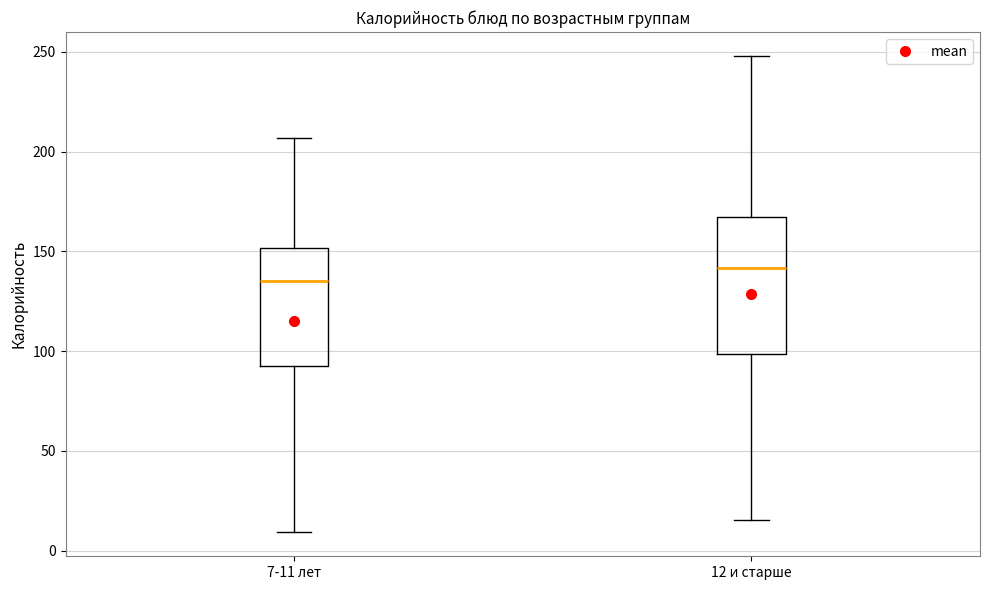

Which box's median line is the lowest?

7-11 лет